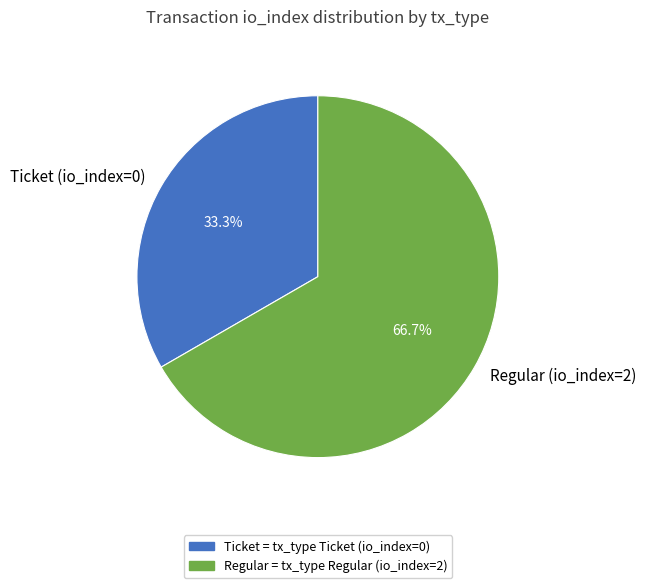

Which category has the smallest portion of the pie?

Ticket (io_index=0)